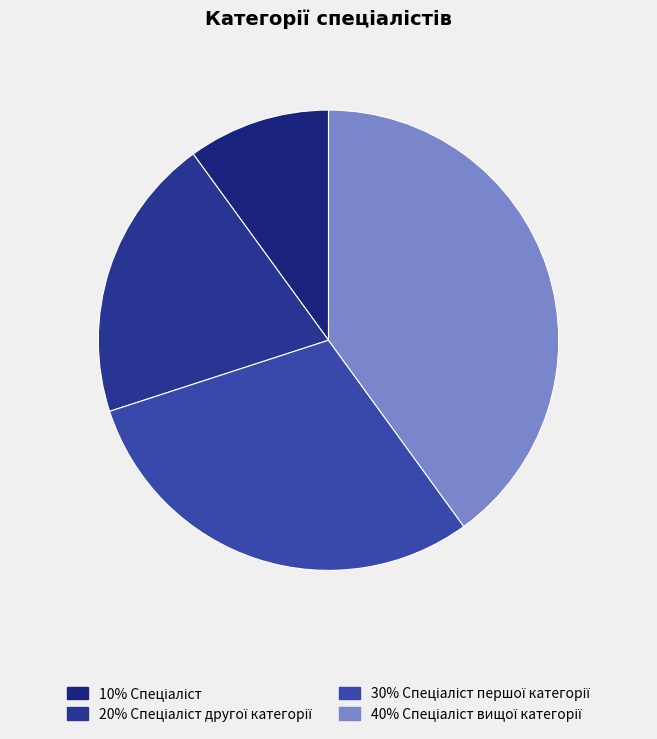

How many segments does this pie chart have?

4